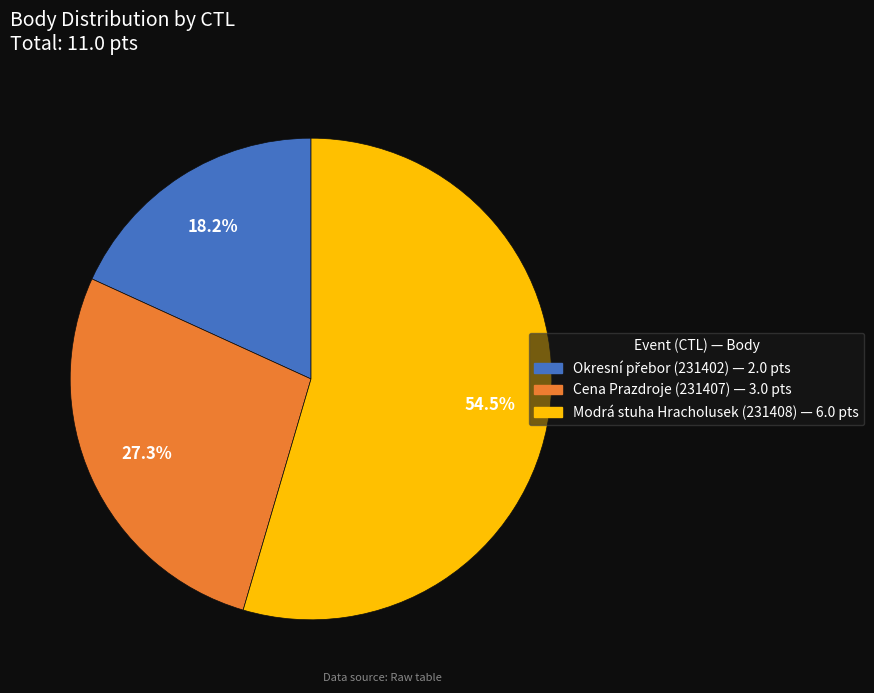

Does any single category account for the majority?

Yes